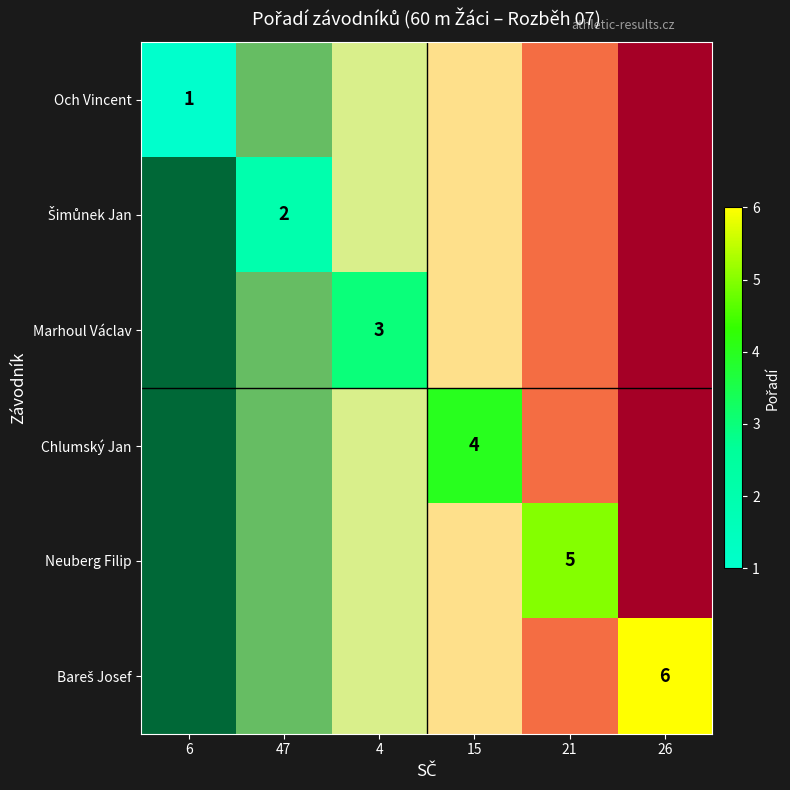

What is the minimum value shown in the chart?

1.0